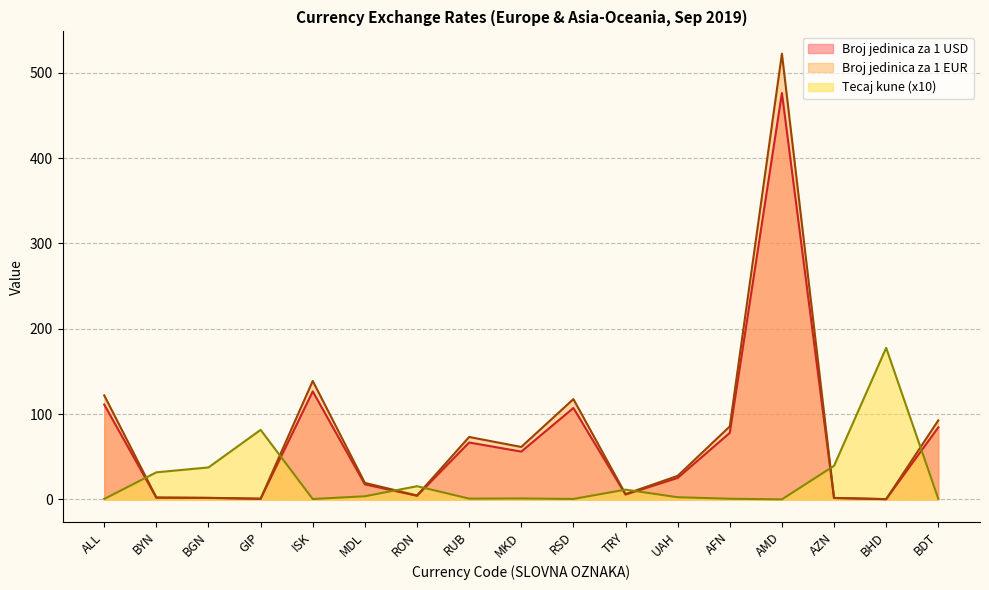

At how many categories does at least one series exceed 48?

10